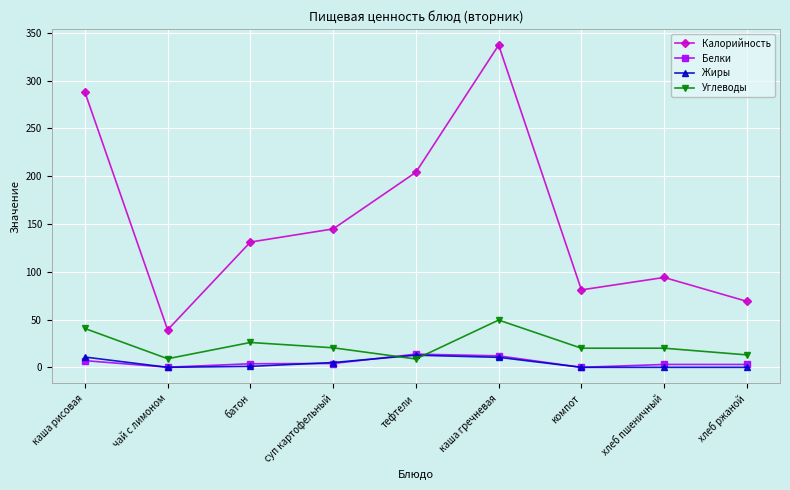

True or false: Калорийность and Белки intersect in this chart.

False